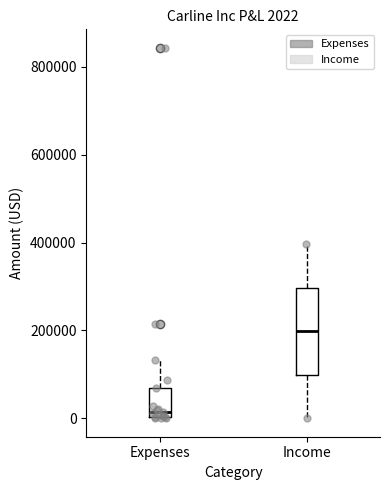

Which box's median line is the lowest?

Expenses